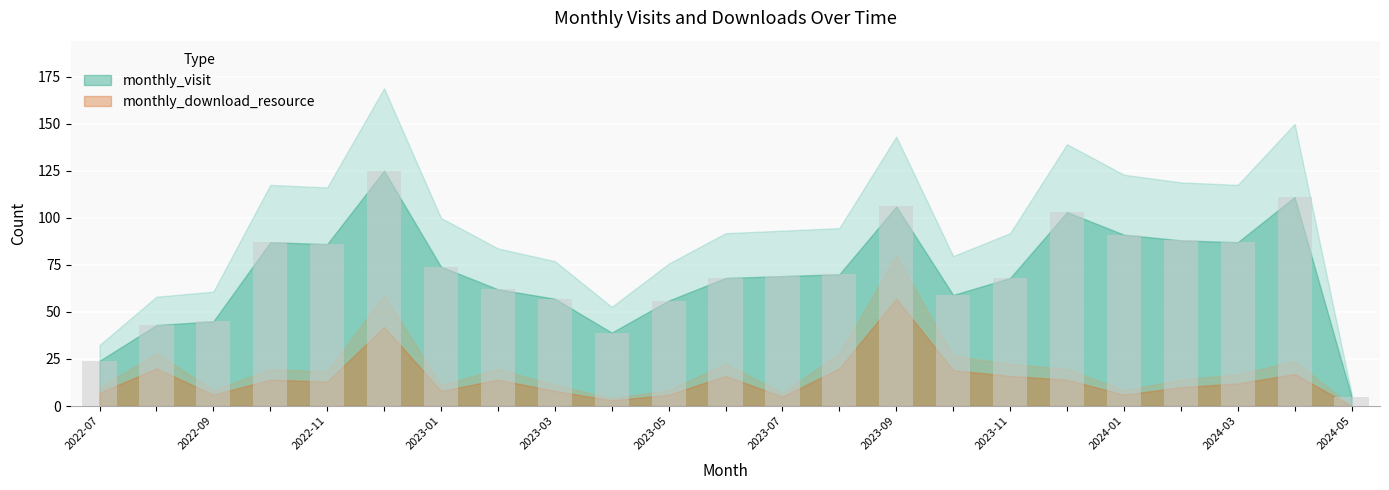

Count the number of data series in this chart.

1